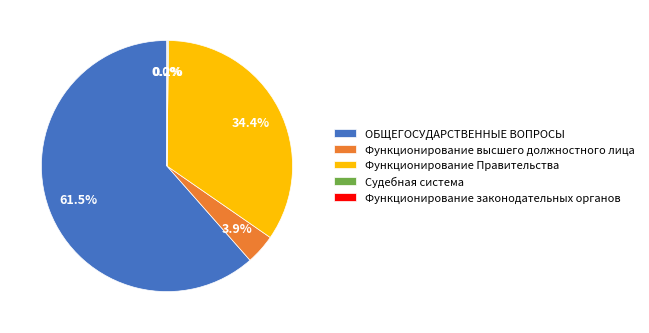

Combined, do Функционирование Правительства and Функционирование высшего должностного лица account for over 50%?

No